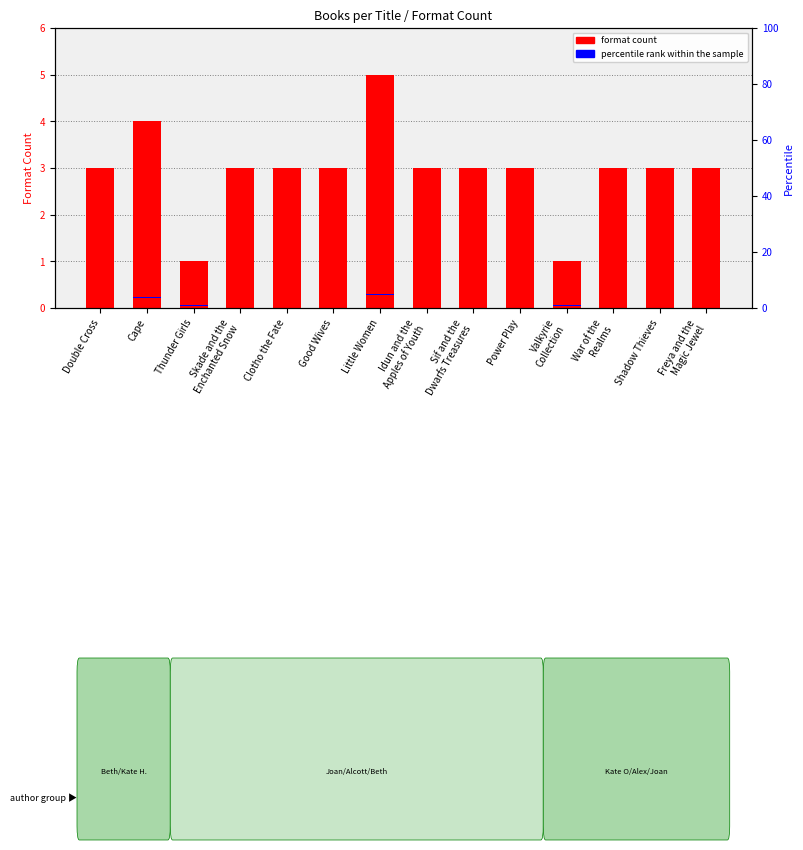

Which series has the widest spread of values?

format count